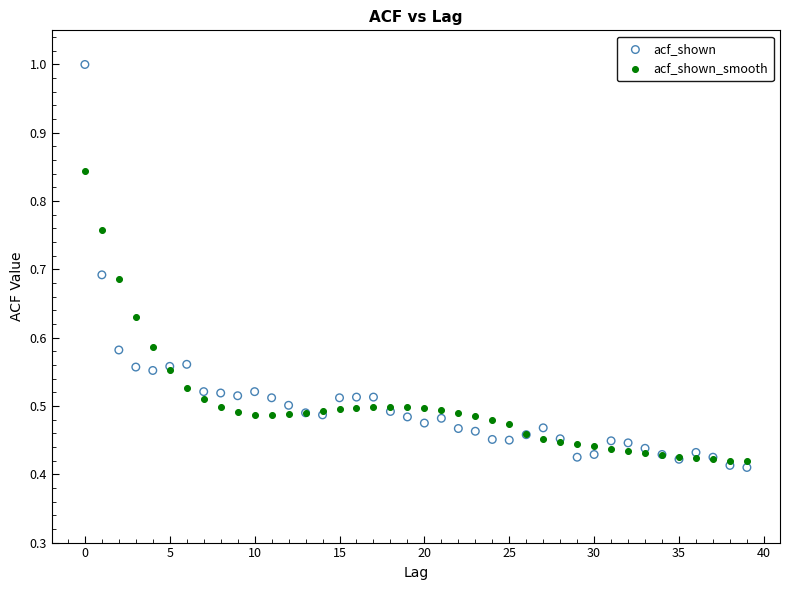

What are all the series names shown in the legend?

acf_shown, acf_shown_smooth